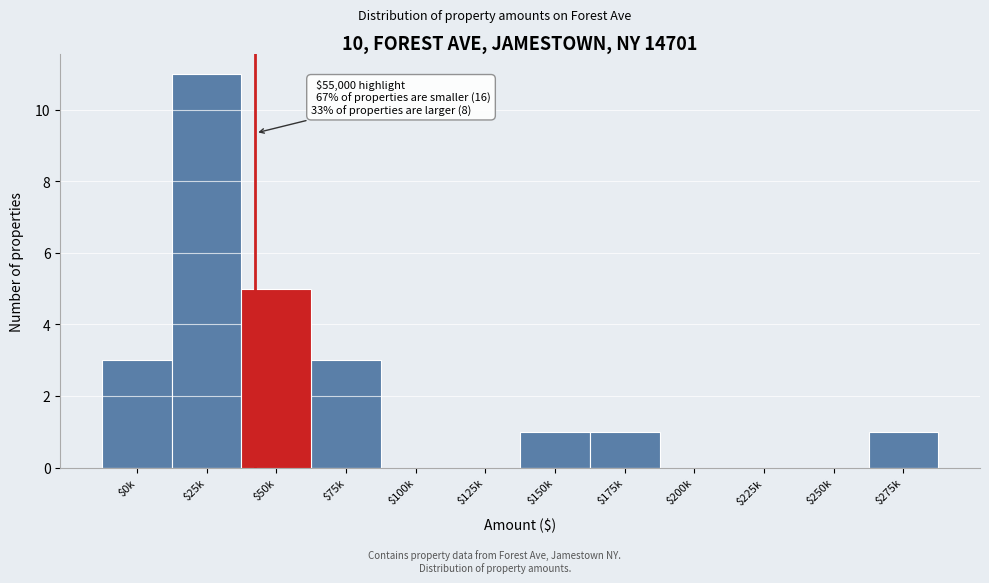

Is it true that the value at $275k is 1?

True